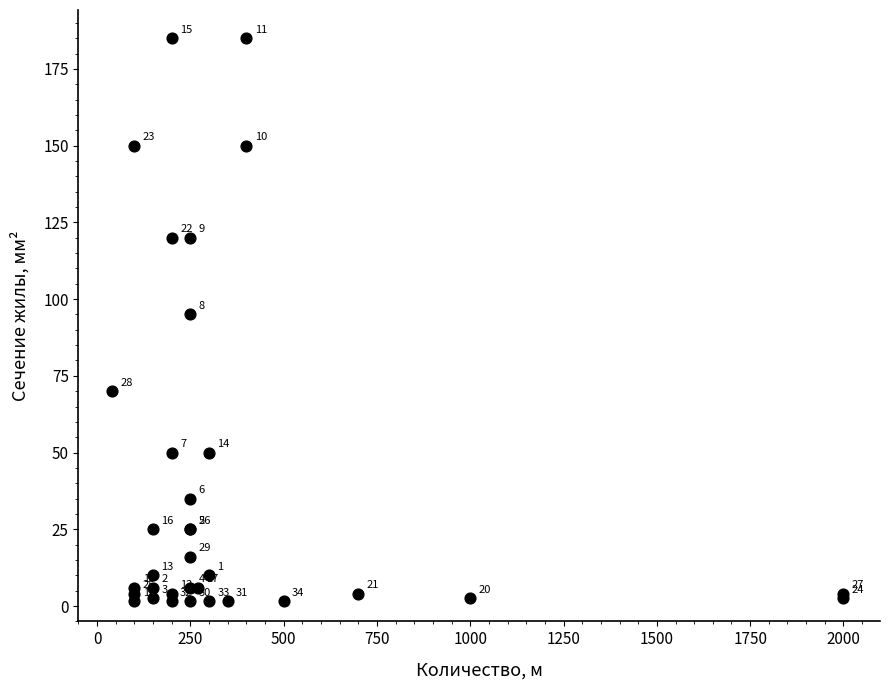

What Y value in the scatter plot is closest to 93?

95.0